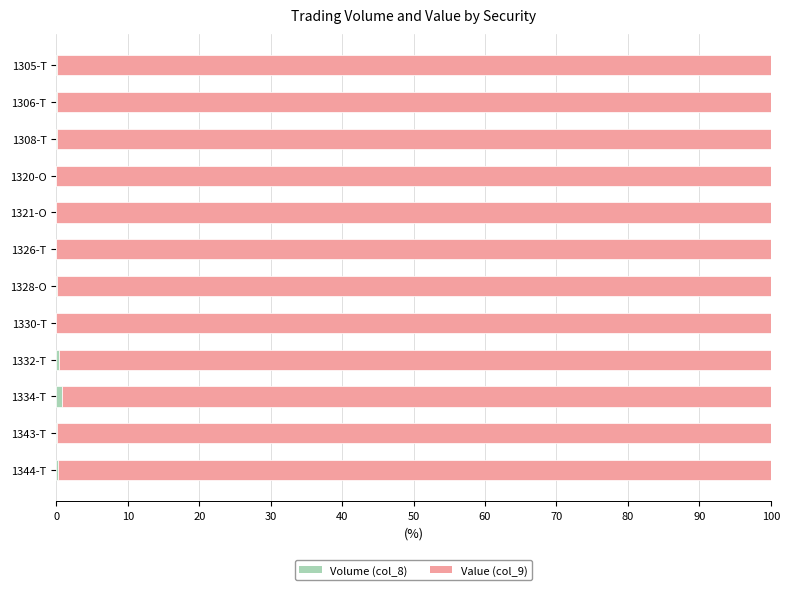

How many series are shown in this chart?

2